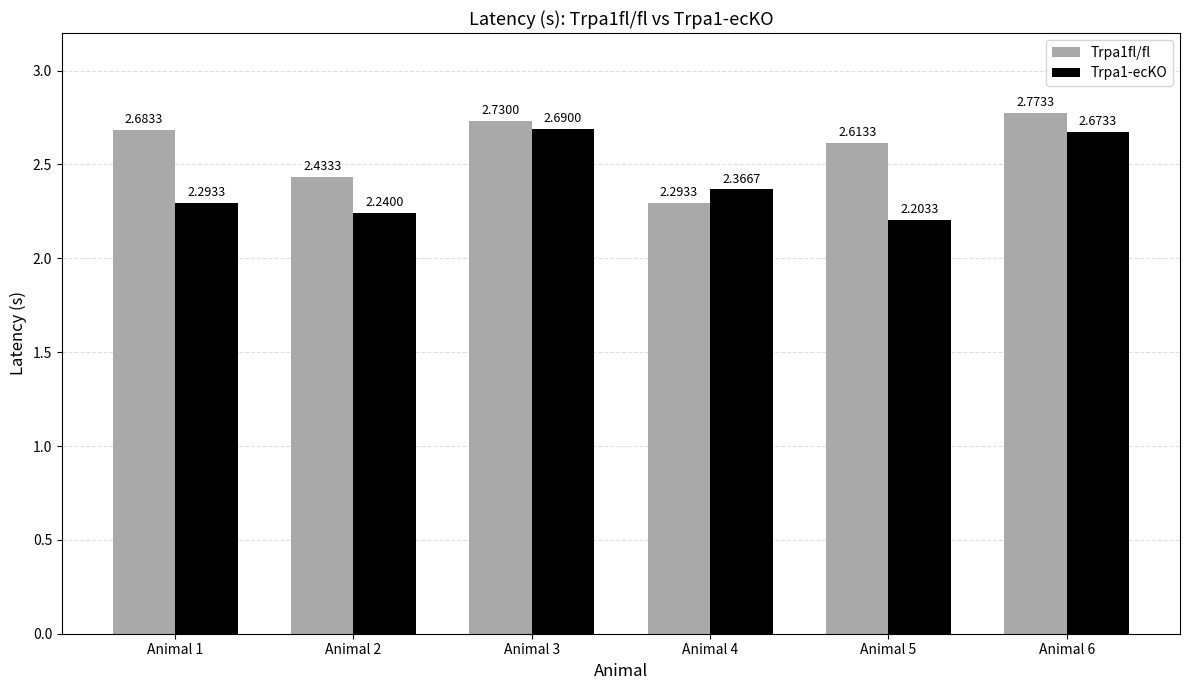

The Trpa1-ecKO series shows 3.8 at Animal 6. True or false?

False